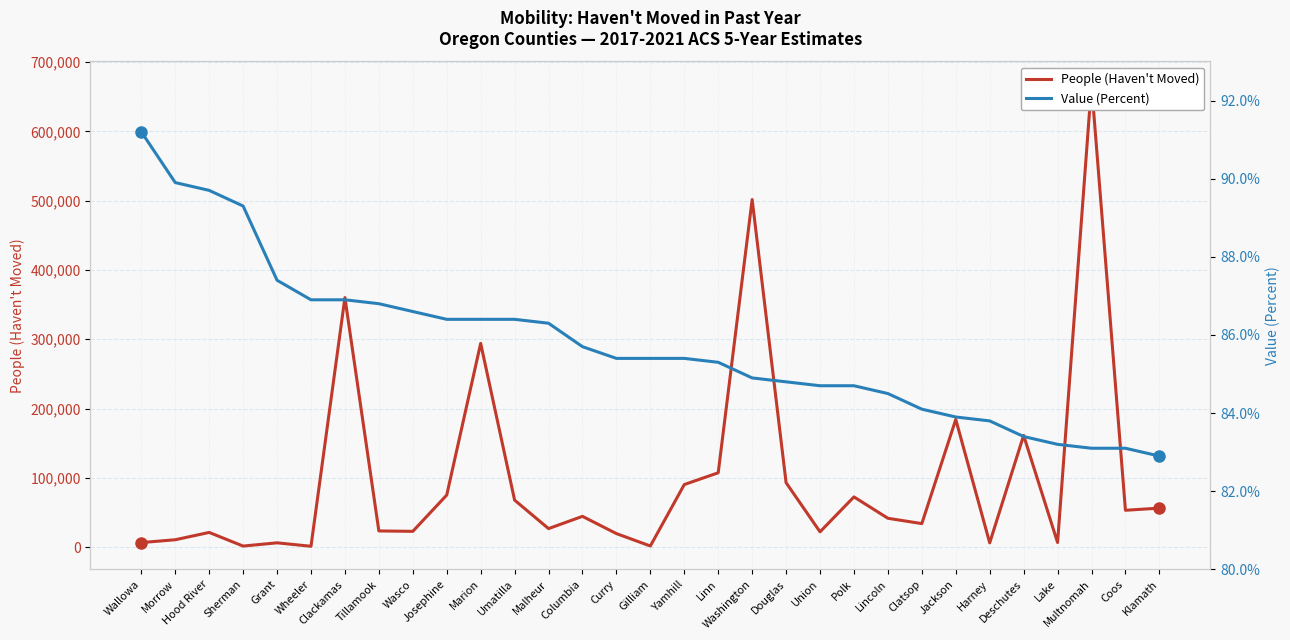

Does the chart display data point markers on the line(s)?

No